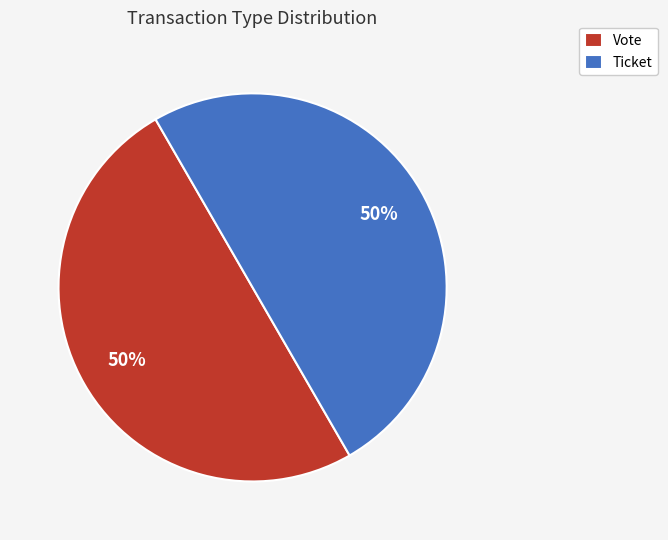

What is the ratio of the value at Vote to the value at Ticket?

1.0